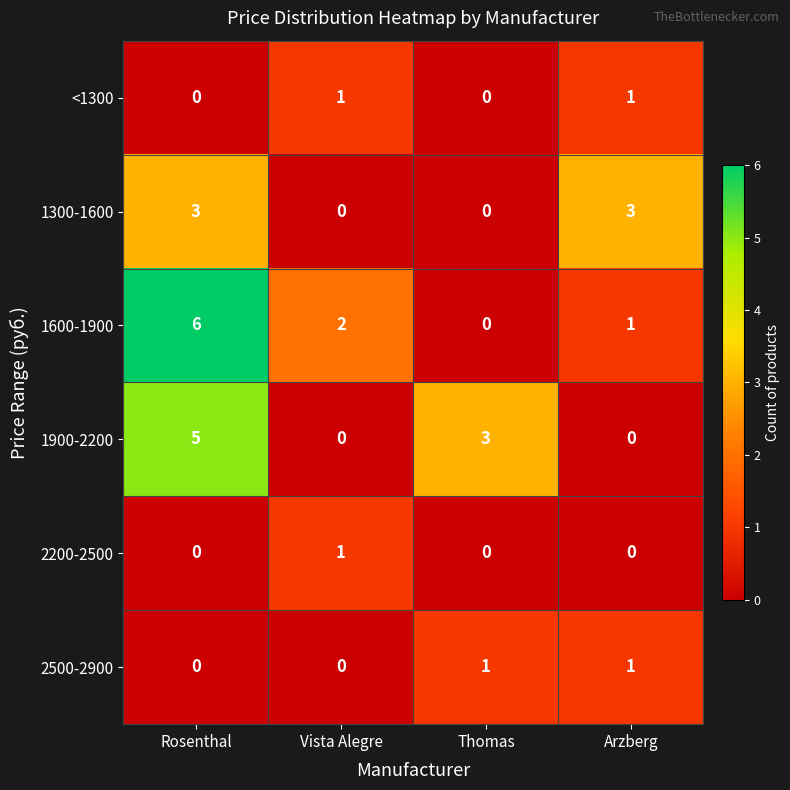

Which series has the largest total across all categories?

1600-1900